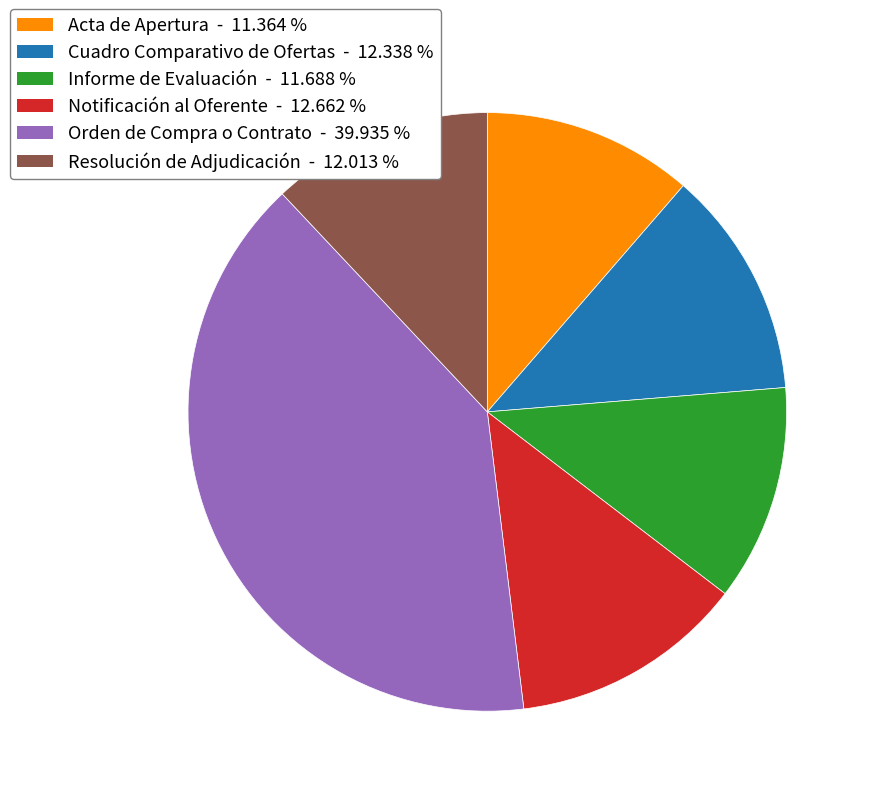

Which category has the biggest portion of the pie?

Orden de Compra o Contrato